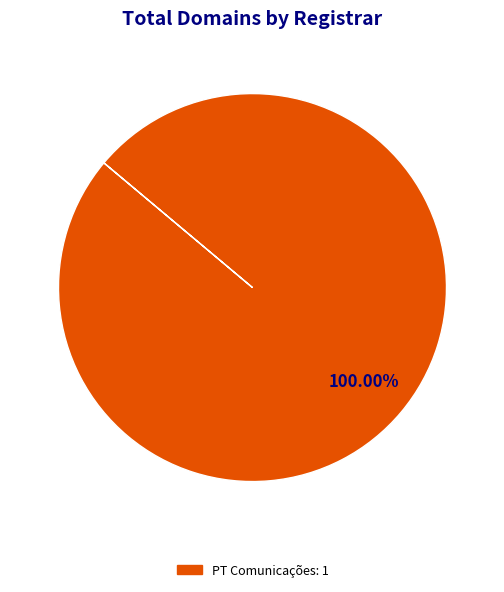

Is there any slice that represents more than half of the pie?

Yes